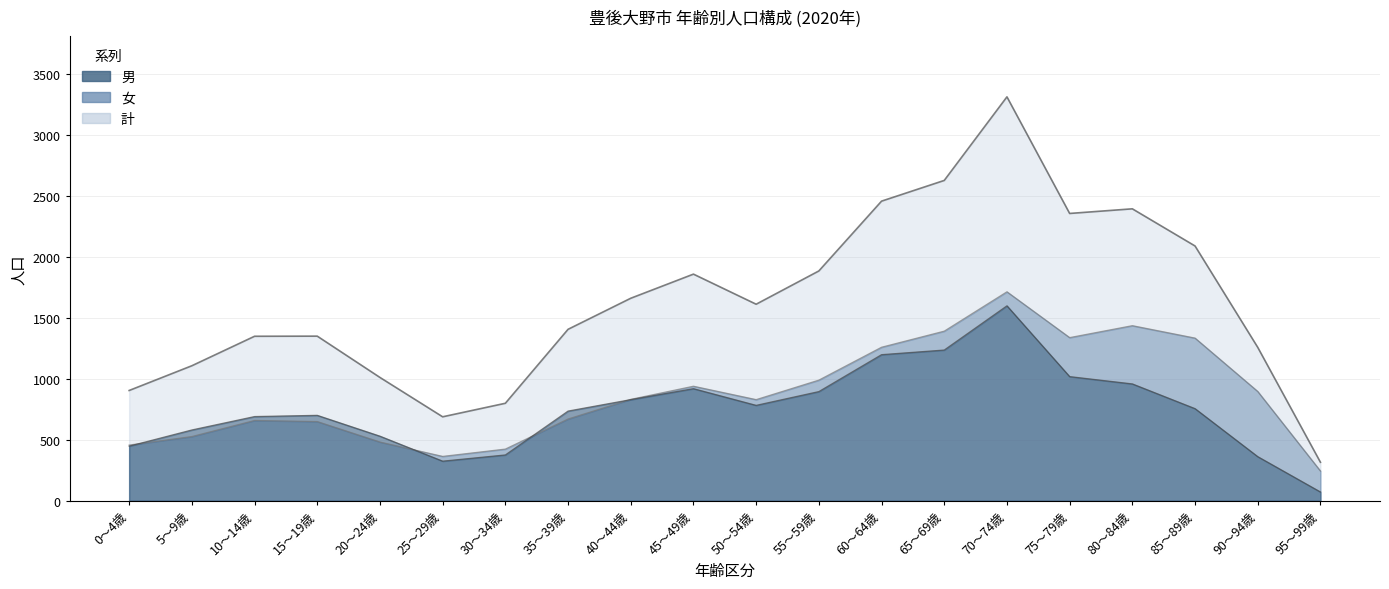

What is the minimum value for 女 (inner)?

244